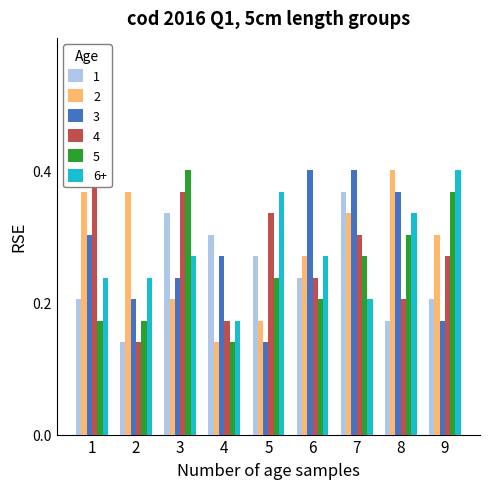

Is the value of col_3 at 8 greater than the value of col_9 at 4?

Yes